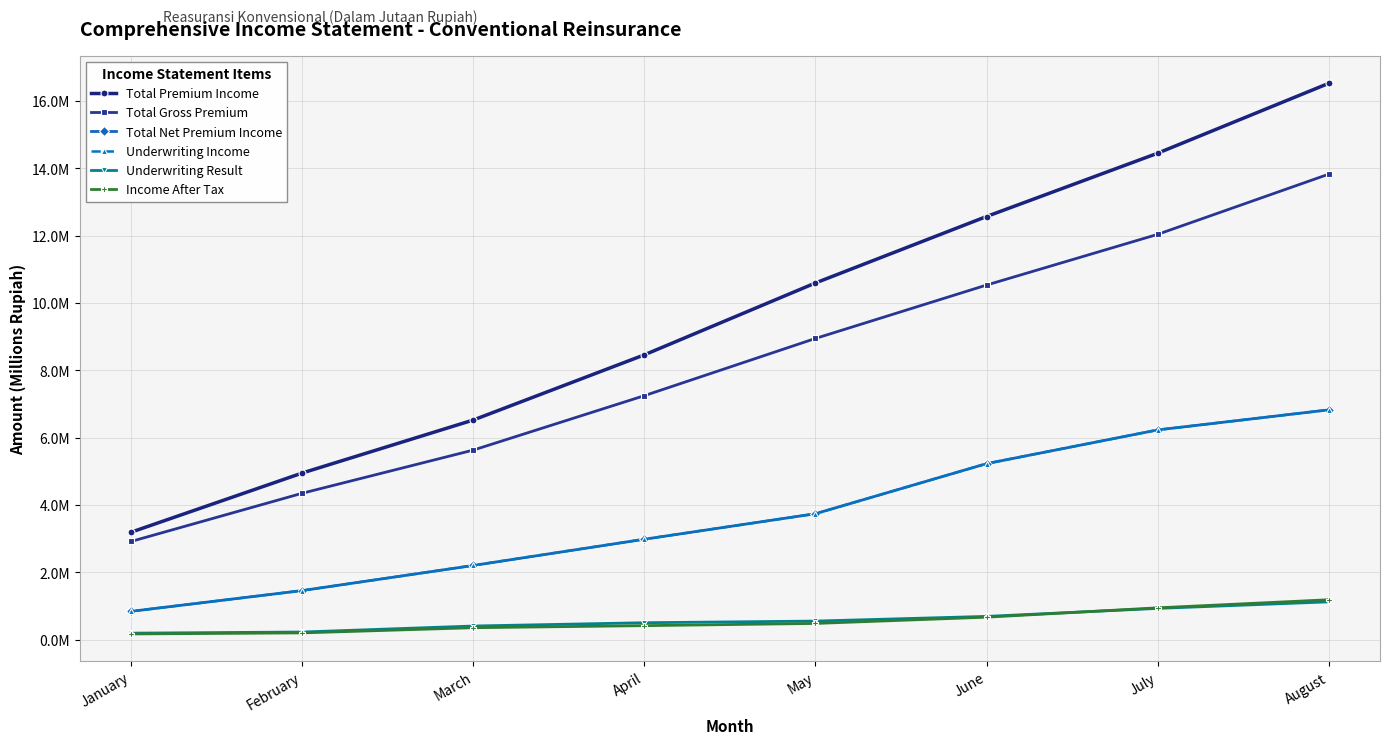

What are all the series names shown in the legend?

Total Premium Income, Total Gross Premium, Total Net Premium Income, Underwriting Income, Underwriting Result, Income After Tax